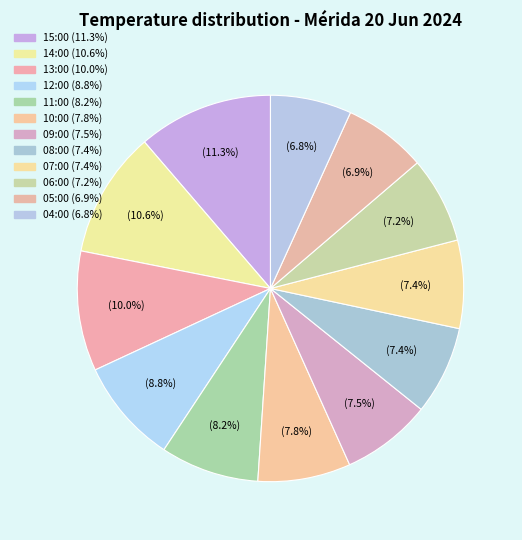

Which slice is the largest?

15:00